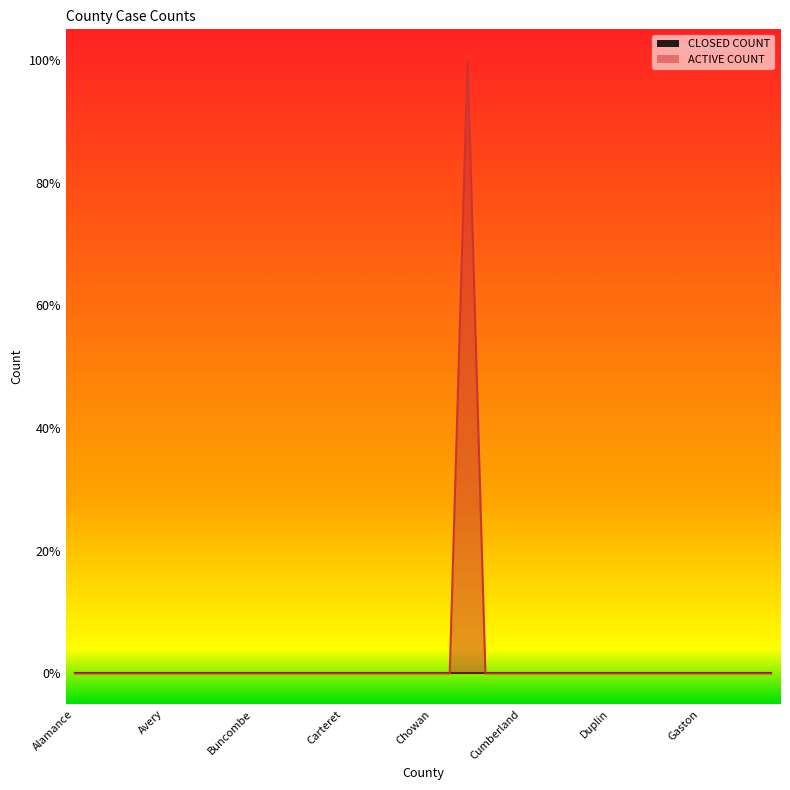

Does the chart display data point markers on the line(s)?

No